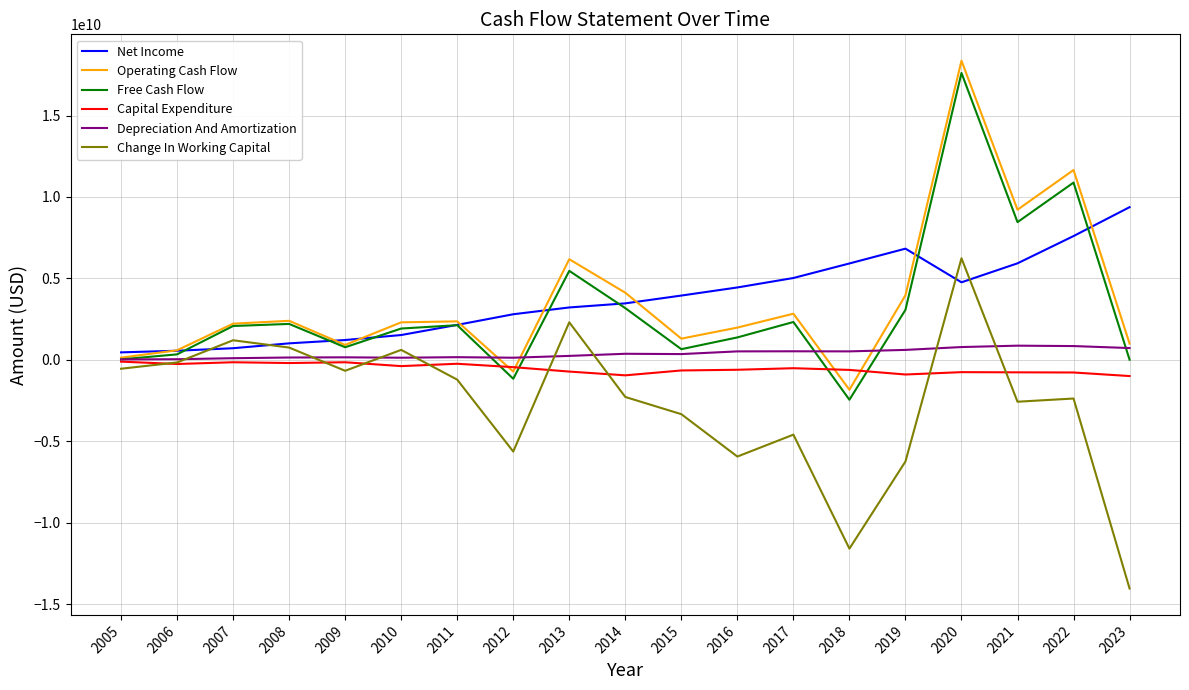

At which category is the sum across all series the highest?

2020